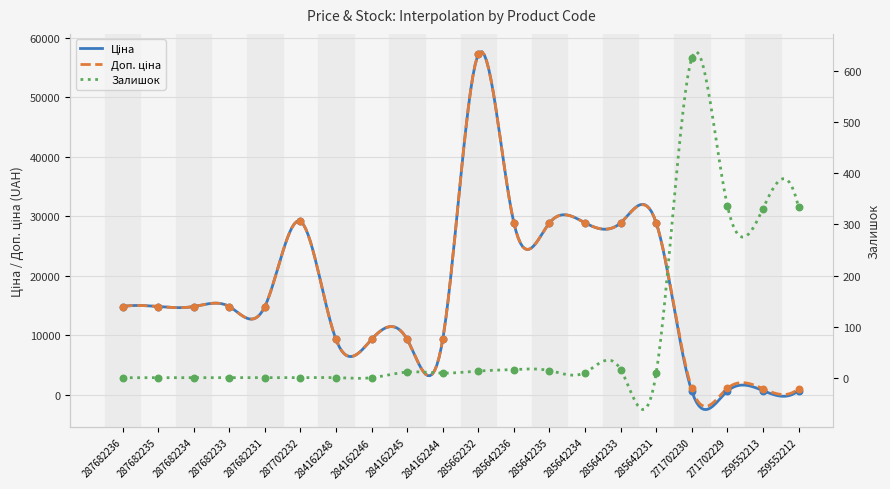

Which series has the largest total across all categories?

Доп. ціна